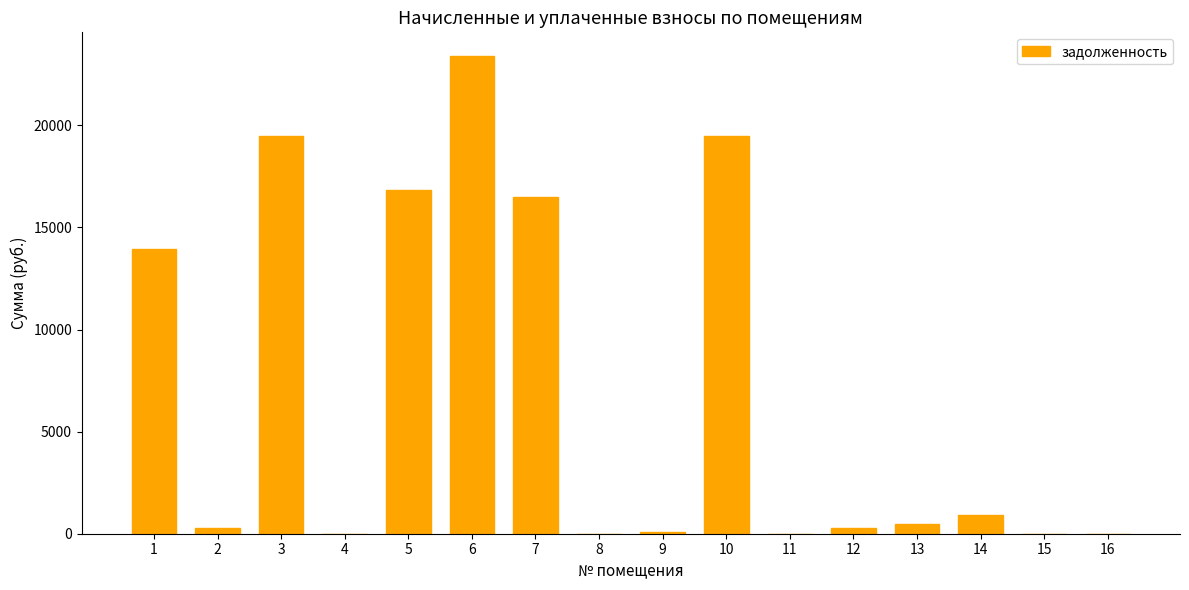

What is the maximum value shown in the chart?

23388.5